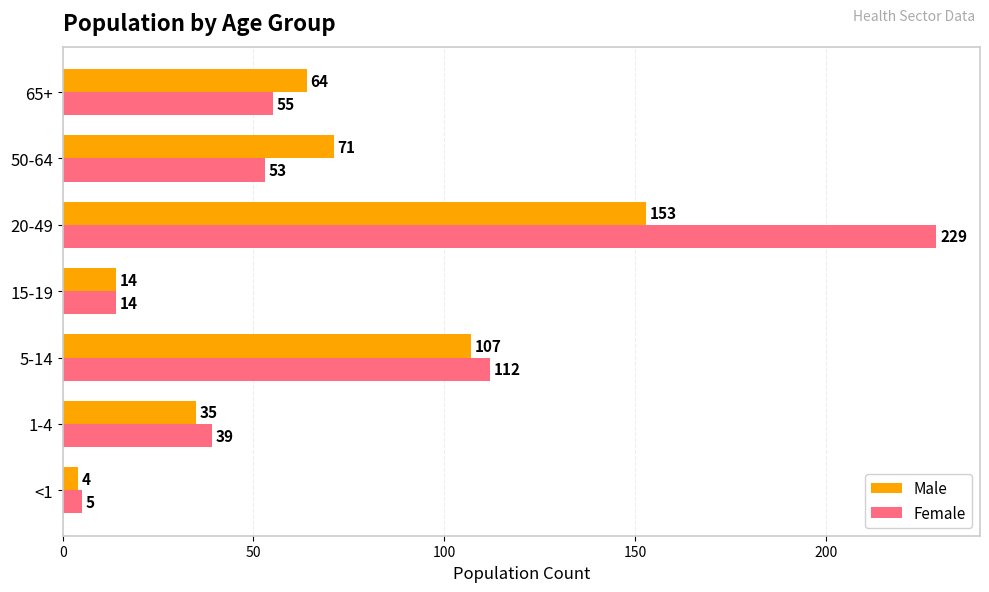

What are all the series names shown in the legend?

Male, Female